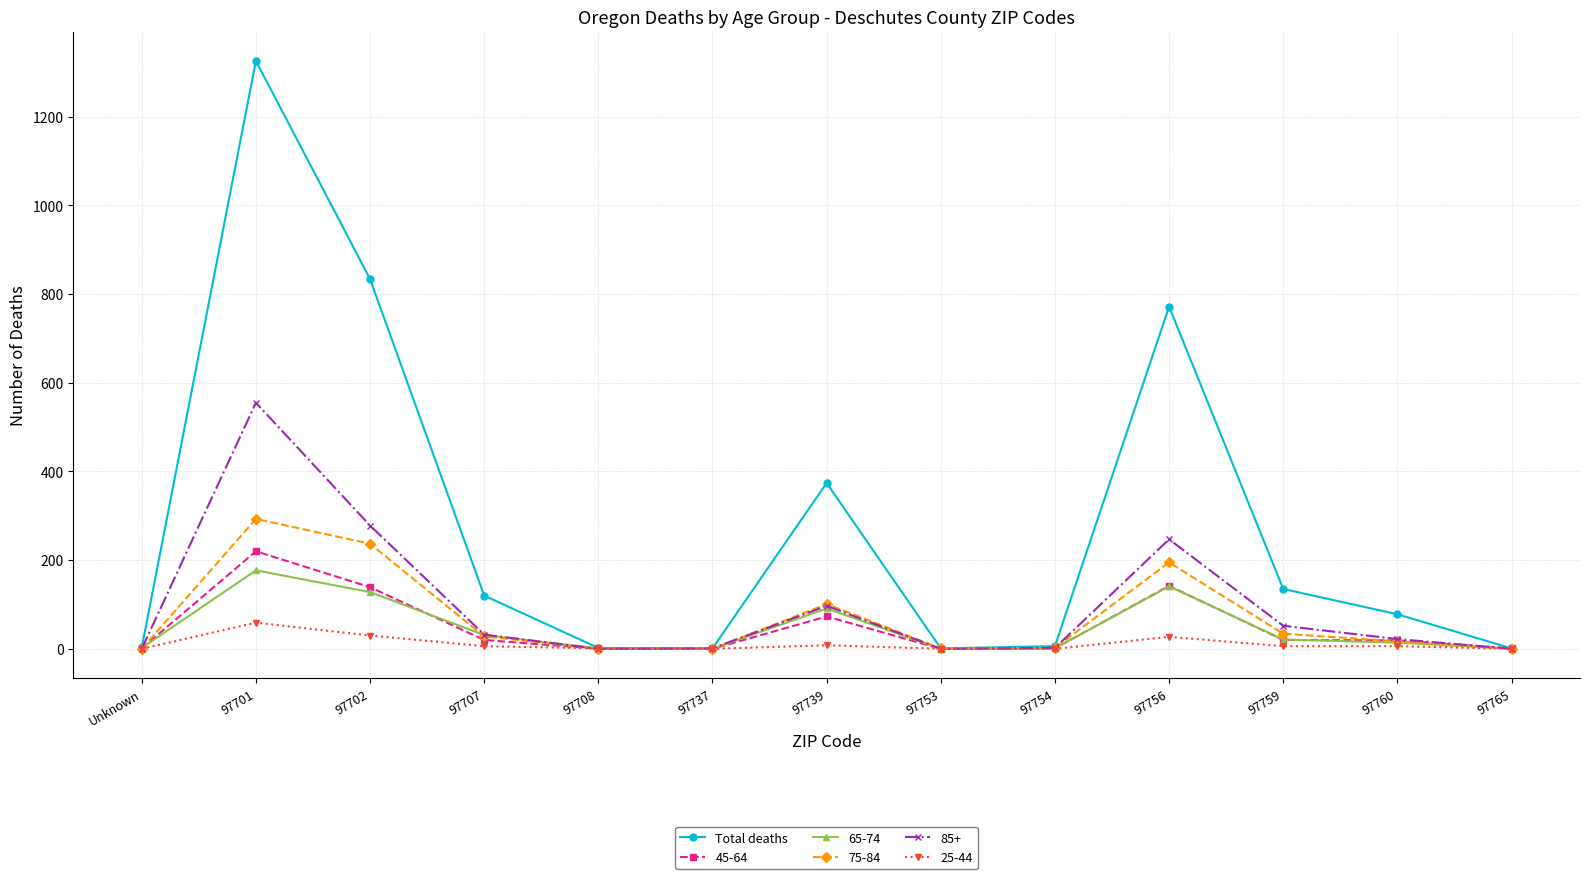

Which series changed the most between 97702 and 97759?

Total deaths